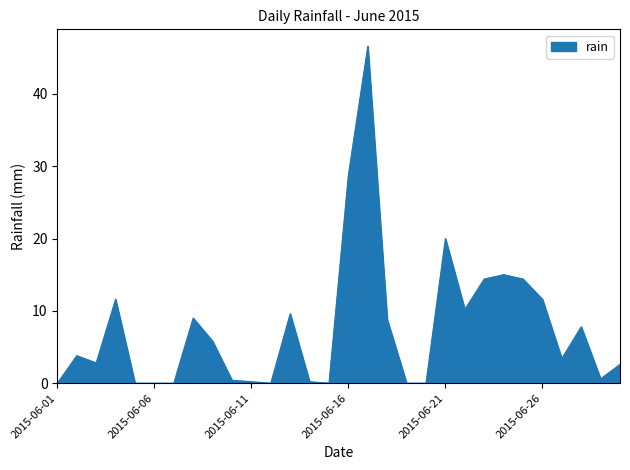

What is the difference between the maximum and minimum values?

46.6